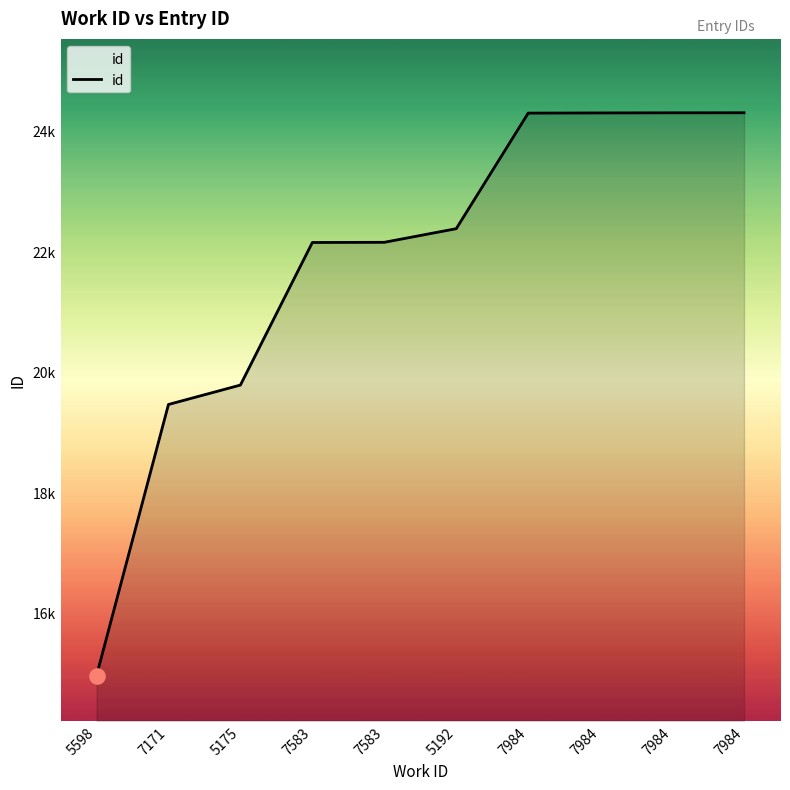

Between 5598 and 7984, which is larger?

7984